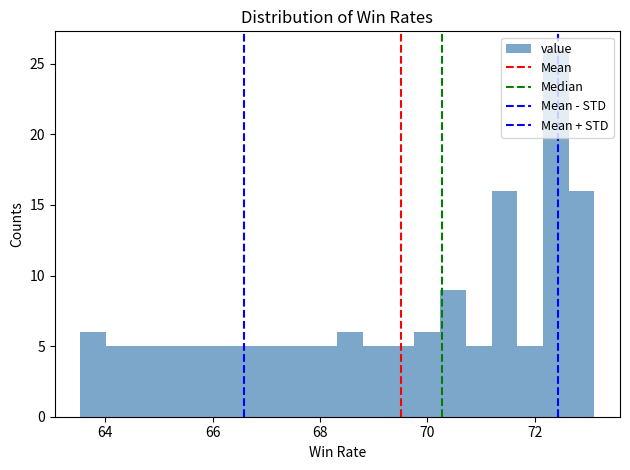

Read against the x-axis, roughly where is the centre of the tallest bar?

72.4